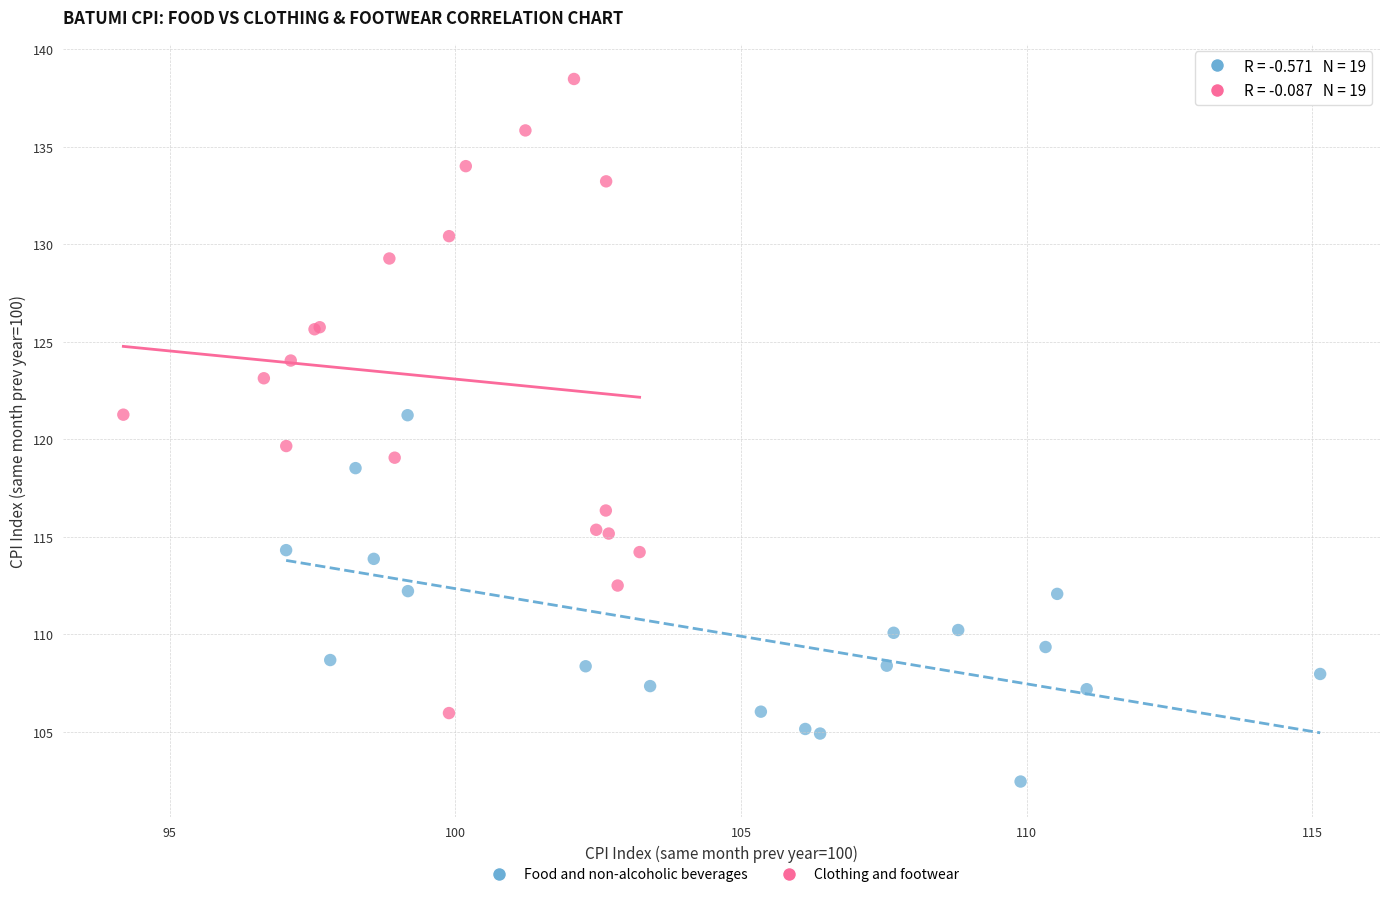

Which series contains the lowest Y value?

Food and non-alcoholic beverages